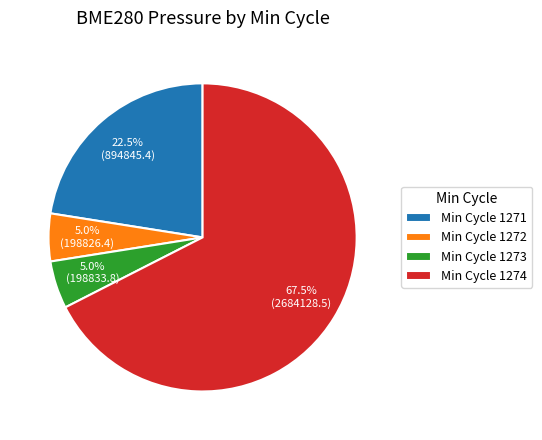

Is there any slice that represents more than half of the pie?

Yes